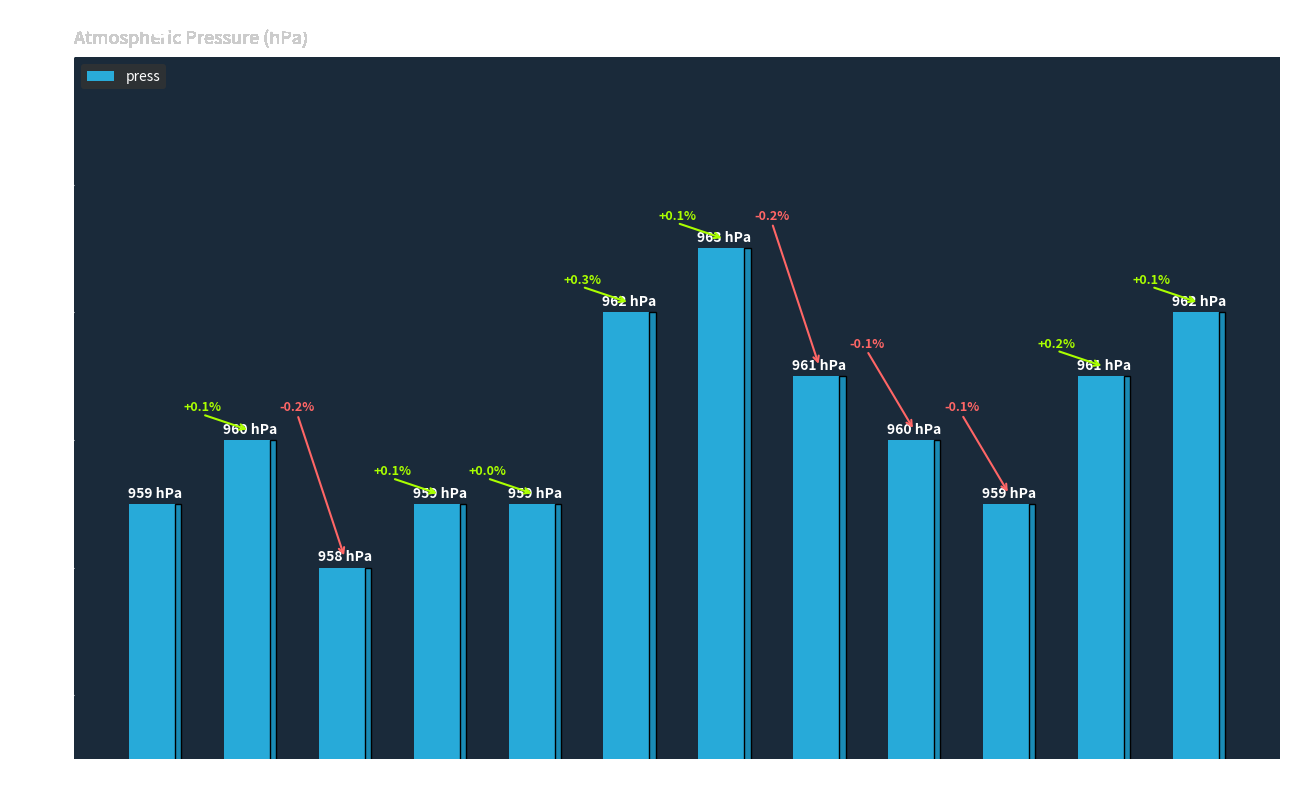

At which label is the value closest to 960?

02:00